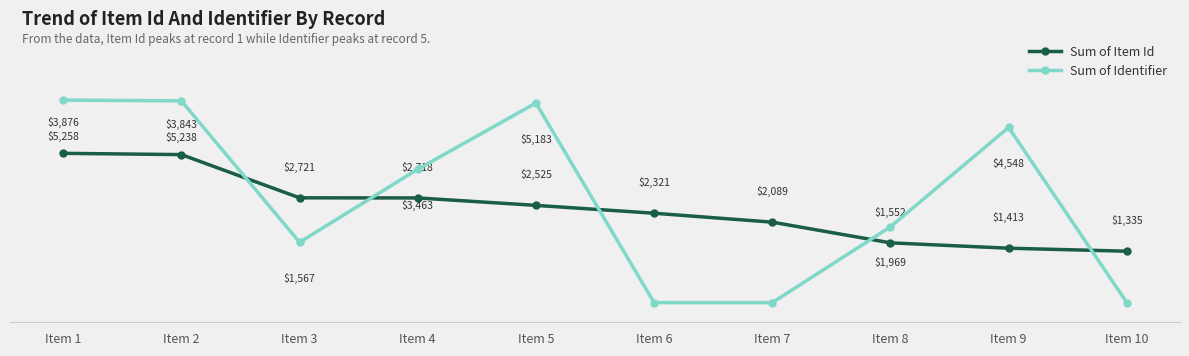

What are all the series names shown in the legend?

Sum of Item Id, Sum of Identifier